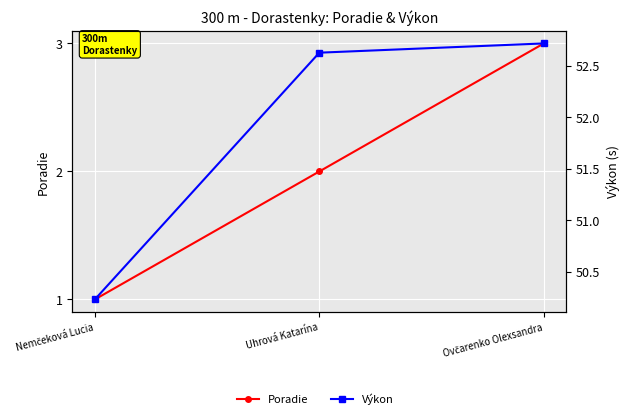

What is the total value across all series at Ovčarenko Olexsandra?

55.7